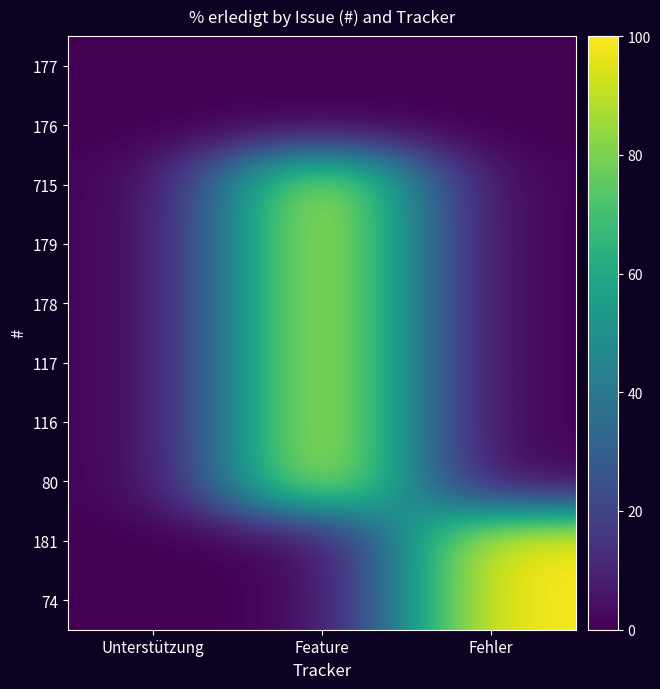

At how many categories does at least one series exceed 70?

2